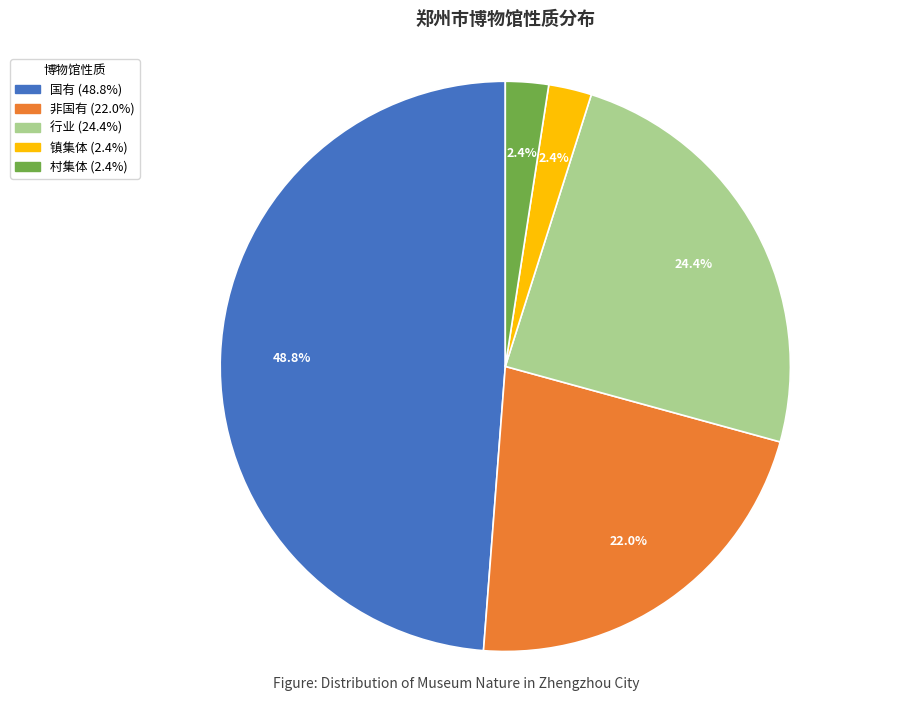

Is there any slice that represents more than half of the pie?

No